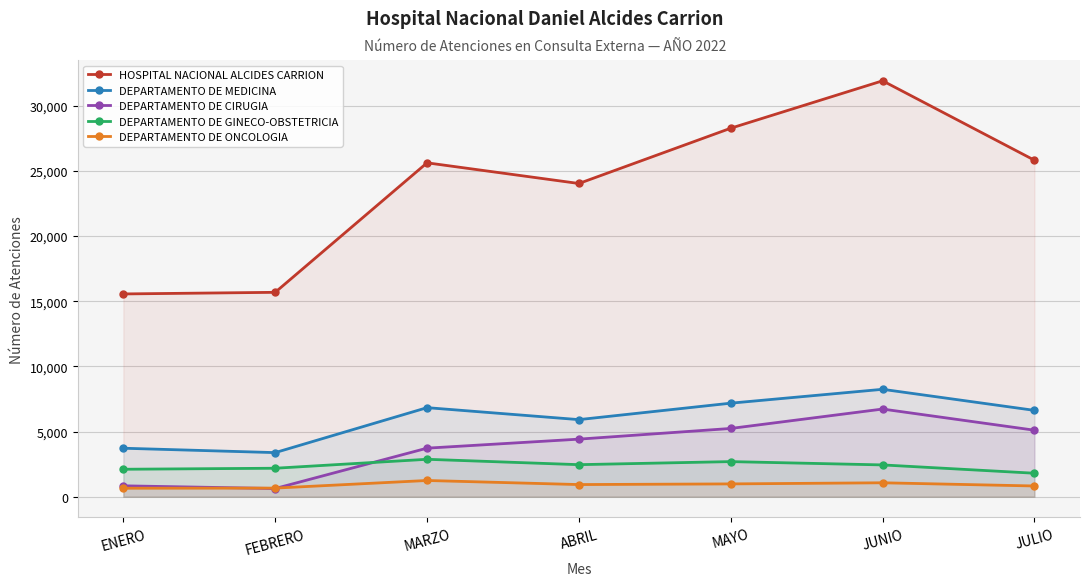

True or false: DEPARTAMENTO DE CIRUGIA and HOSPITAL NACIONAL ALCIDES CARRION cross at least once.

False